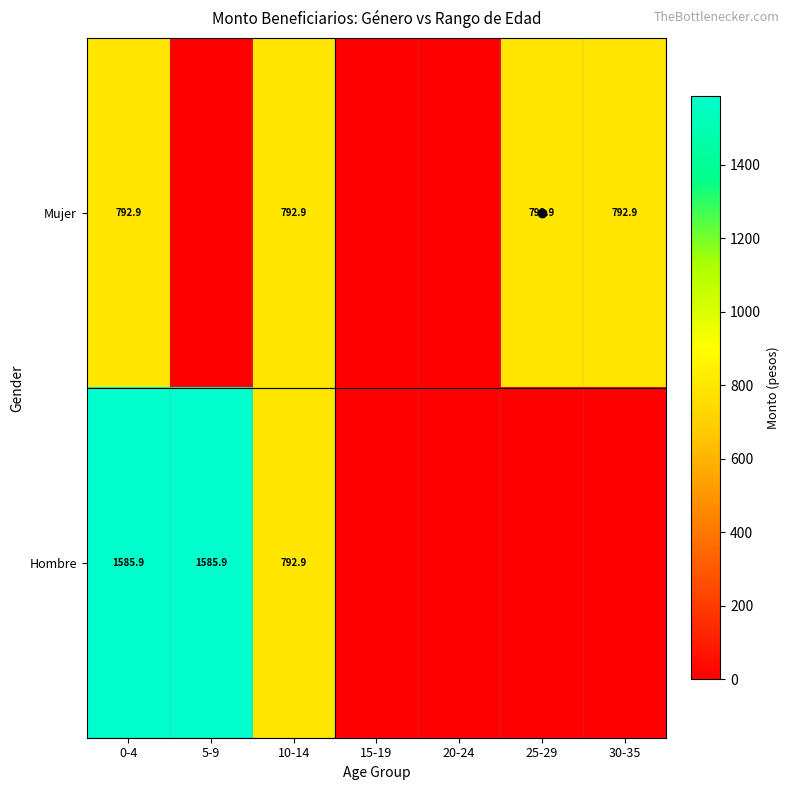

The Hombre series shows 1585.9 at 0-4. True or false?

True